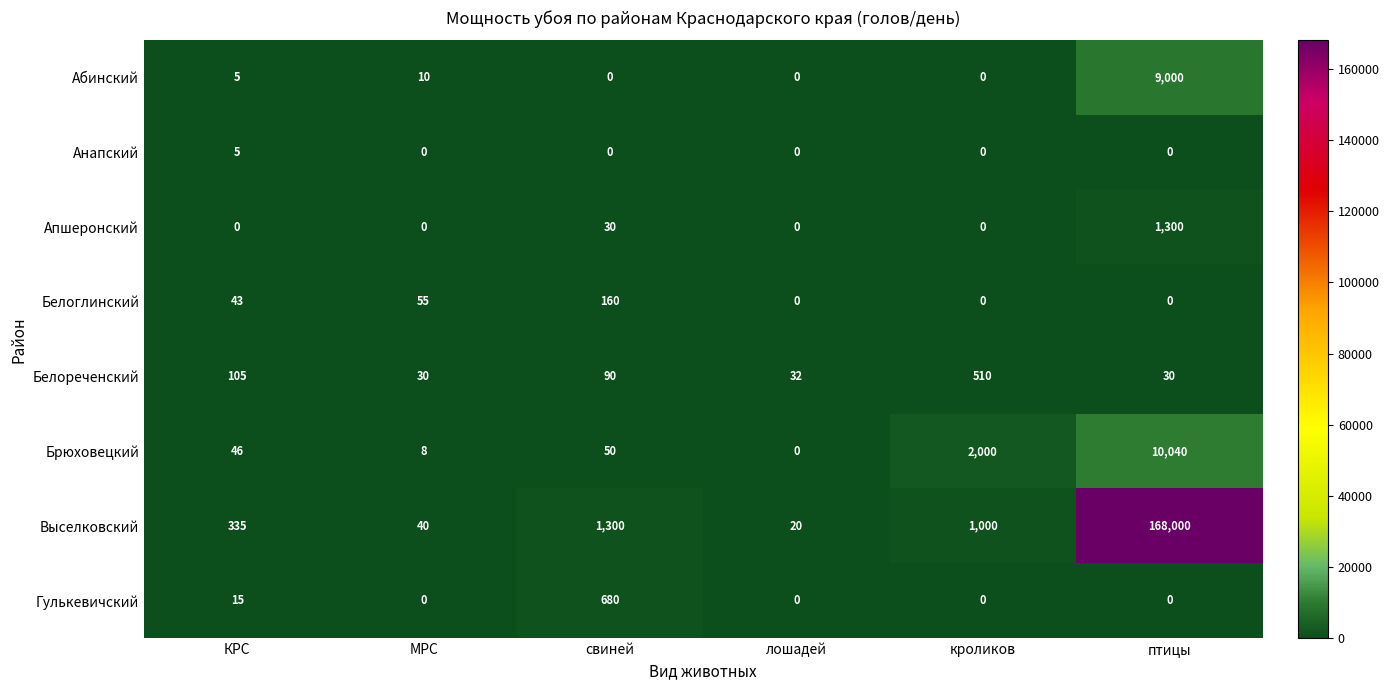

True or false: Белореченский has a value of 59 at КРС.

False